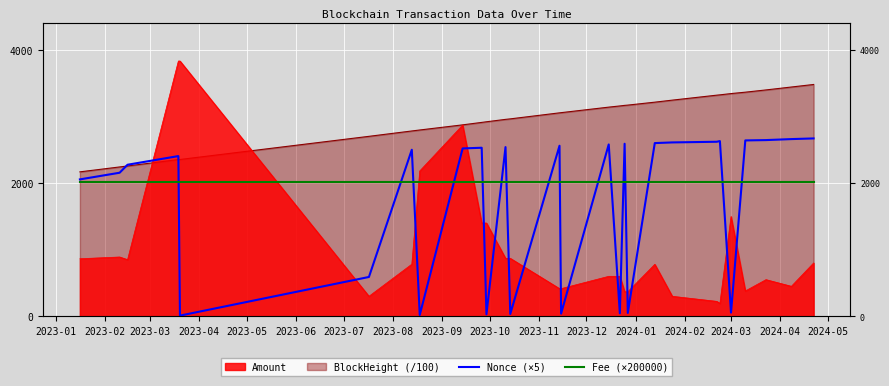

At which label is Fee (×200000) closest to 2020?

2023-01